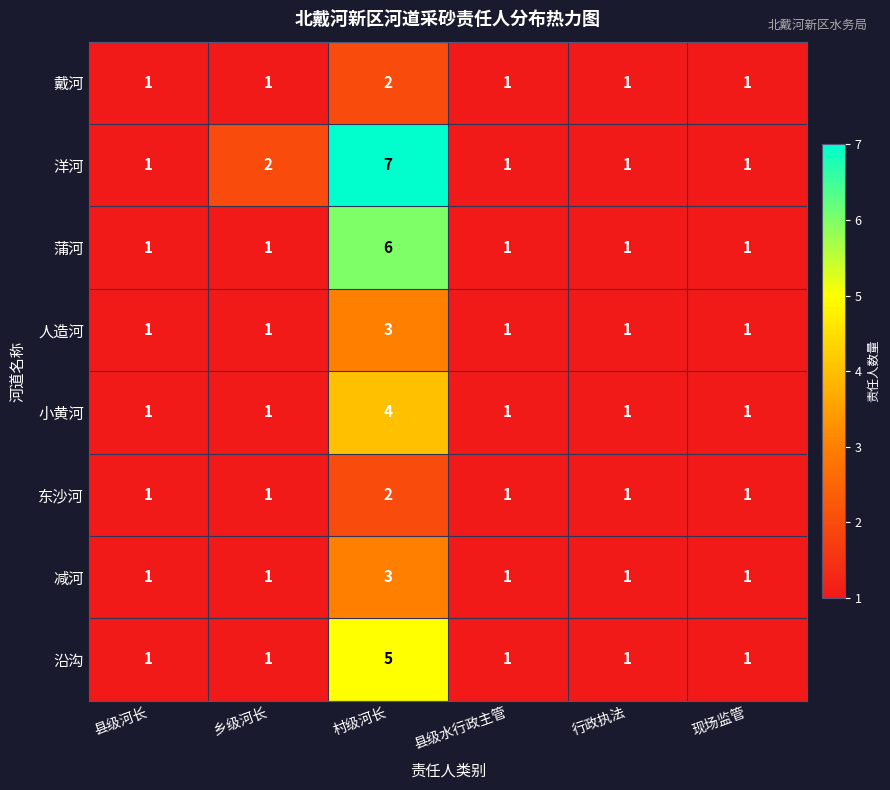

How many data points in 沿沟 are above 1?

1